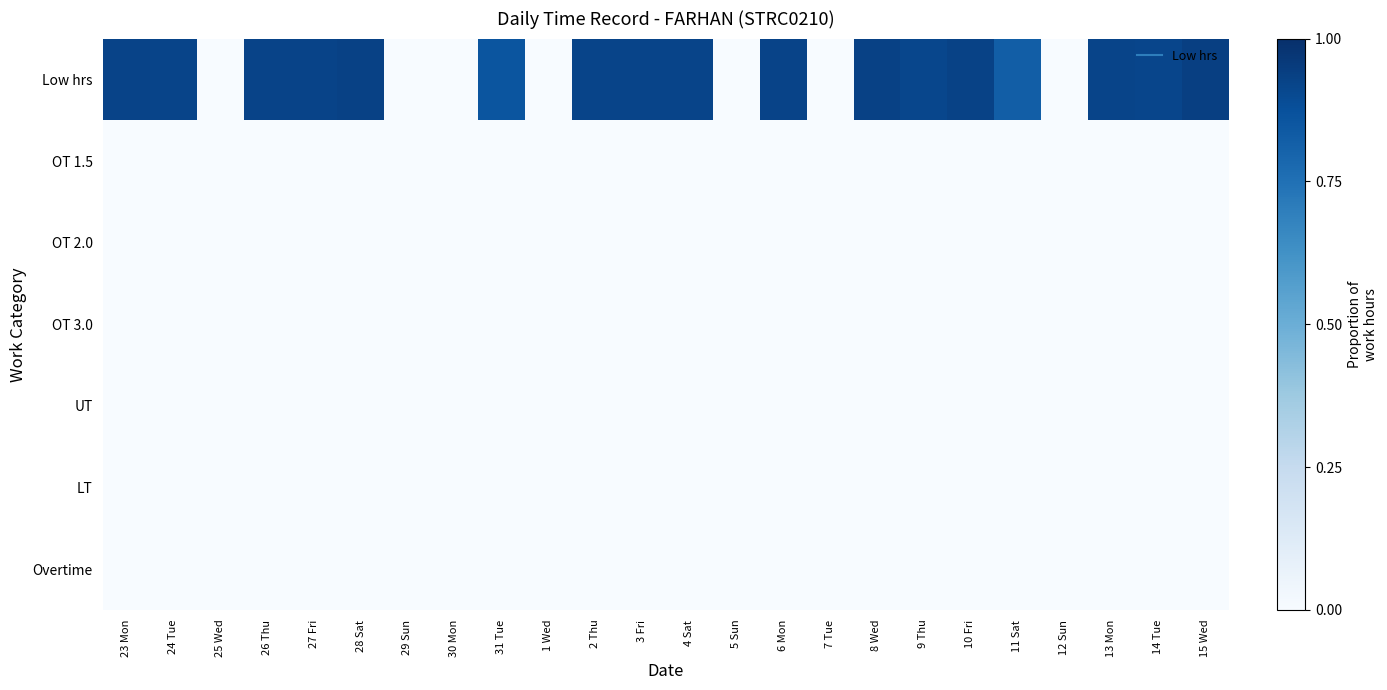

Which series changed the most between 24 Tue and 1 Wed?

Low hrs